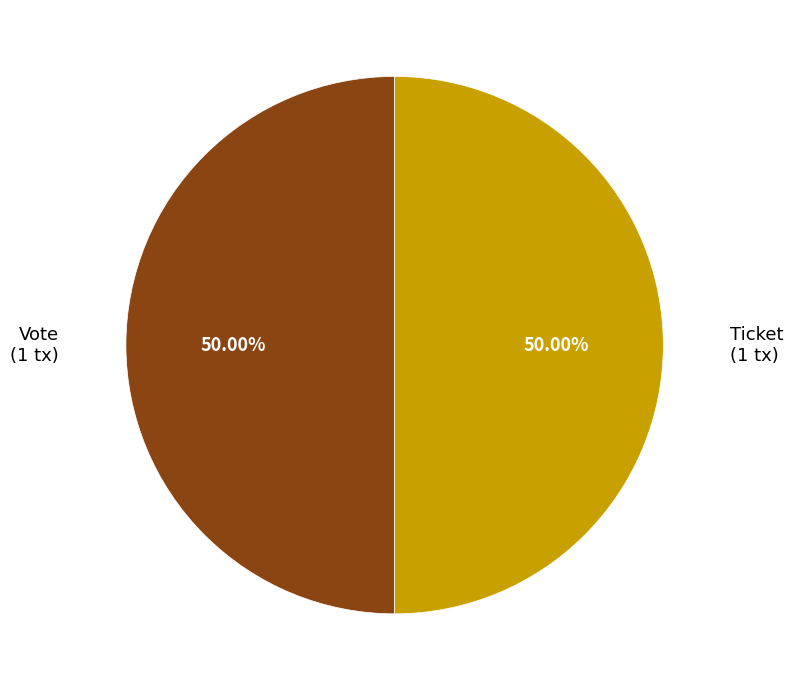

Count the number of slices in the pie.

2